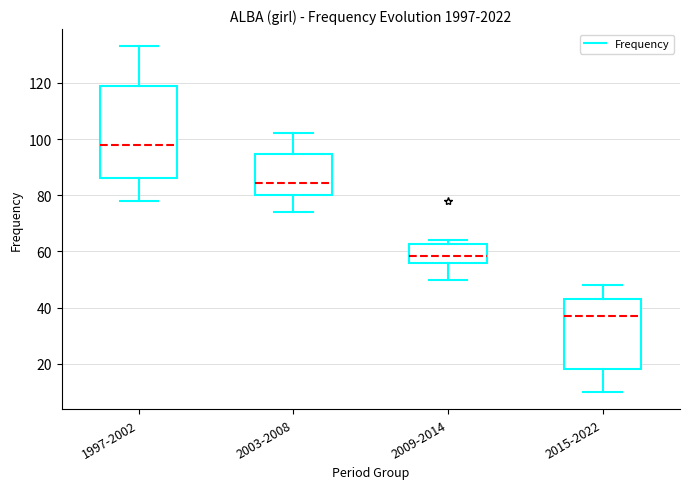

Comparing the boxes themselves (not the whiskers), which one is the tallest?

1997-2002